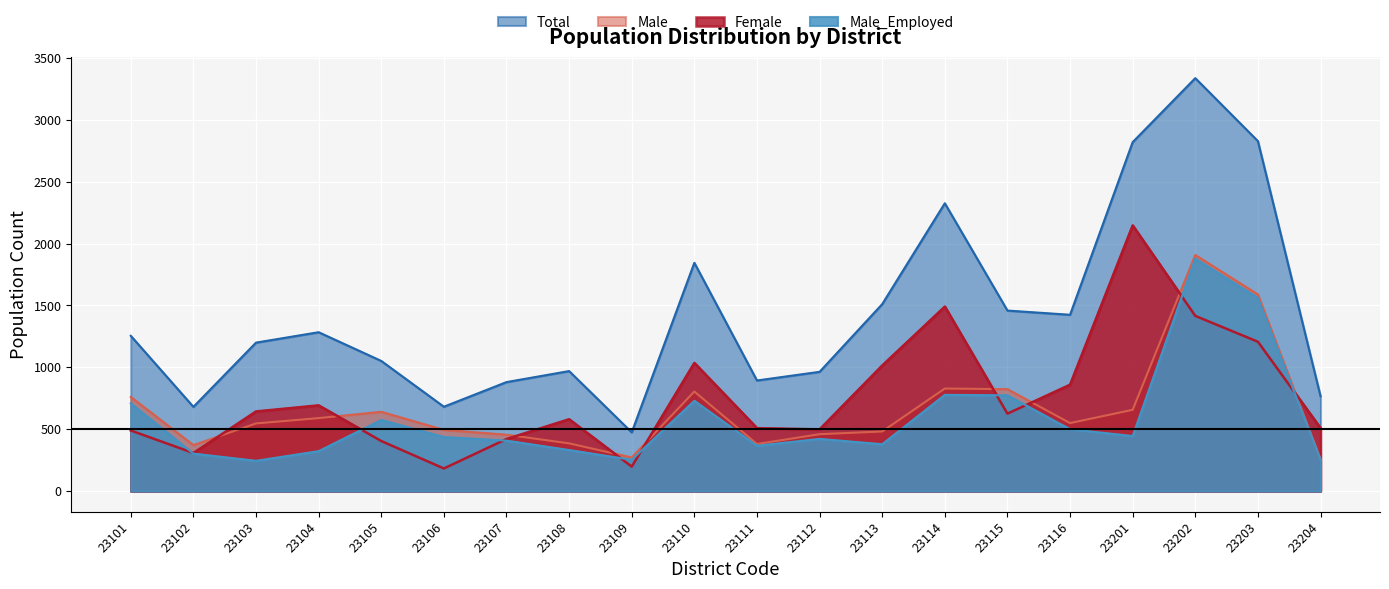

Is it true that Total equals 681 at 23102?

True